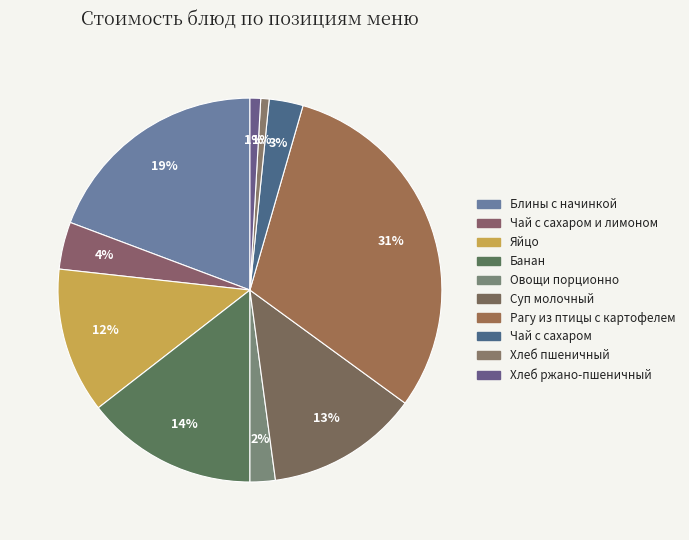

Count the number of slices in the pie.

10